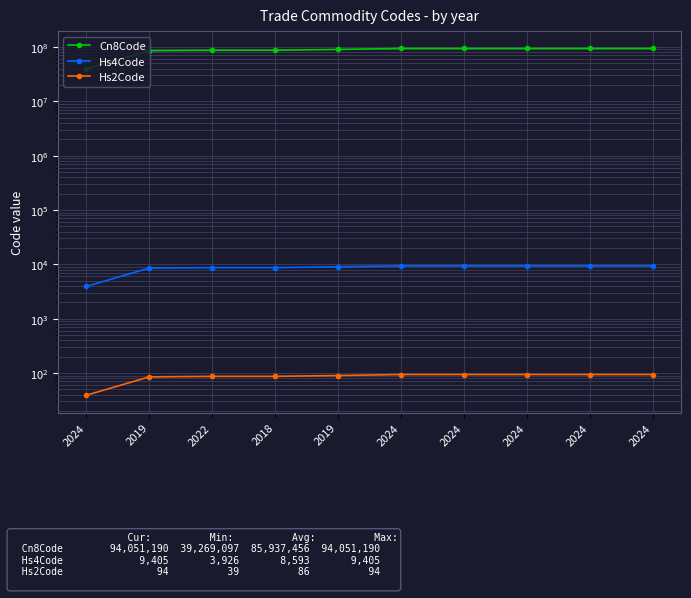

What is the difference between the highest and lowest values at 2019?

85438915